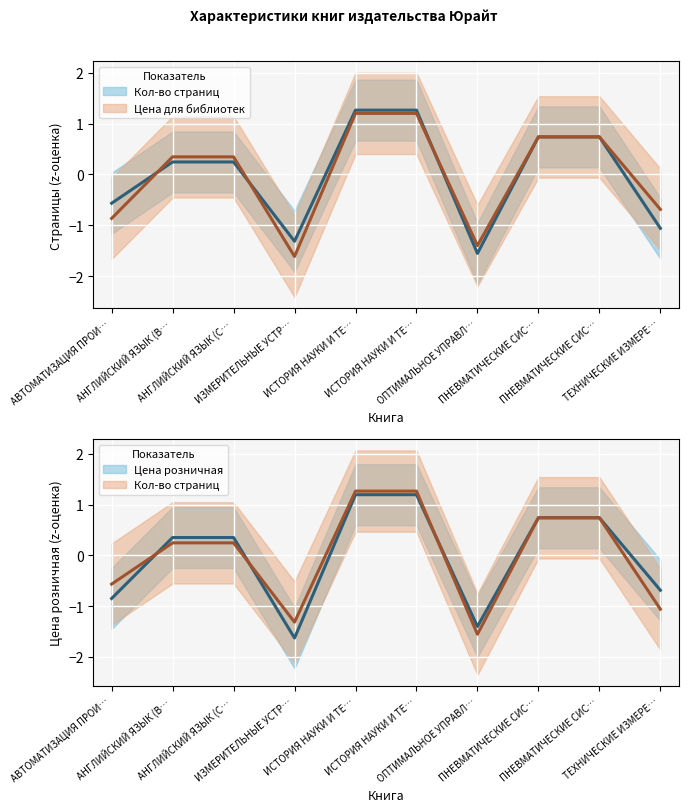

How many positive values does the Цена розничная series have?

6